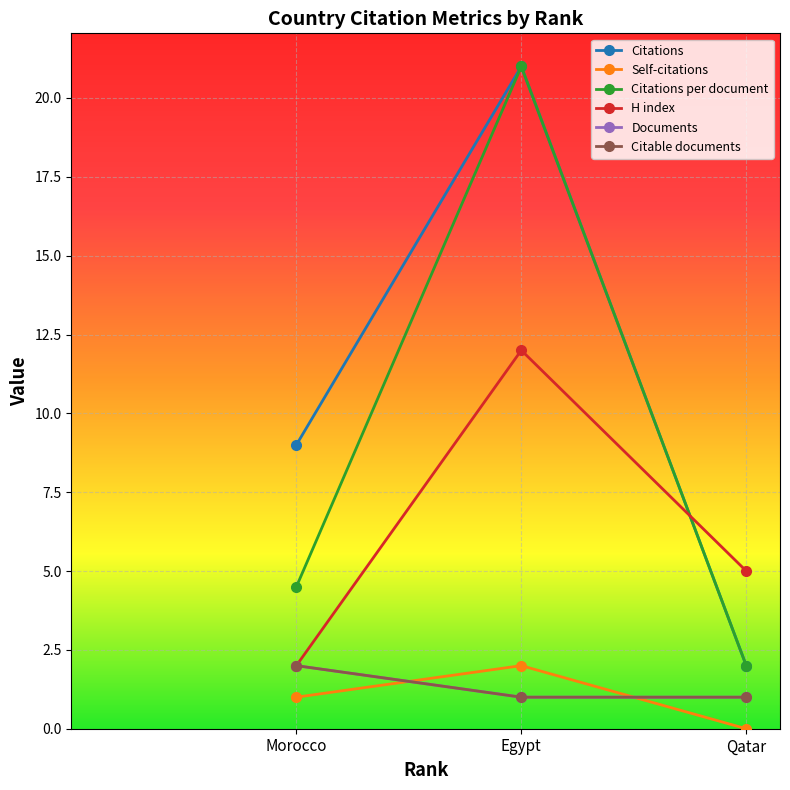

Reading left to right, list all the values displayed in this chart.

Citations: Morocco=9.0	Egypt=21.0	Qatar=2.0
Self-citations: Morocco=1.0	Egypt=2.0	Qatar=0.0
Citations per document: Morocco=4.5	Egypt=21.0	Qatar=2.0
H index: Morocco=2.0	Egypt=12.0	Qatar=5.0
Documents: Morocco=2.0	Egypt=1.0	Qatar=1.0
Citable documents: Morocco=2.0	Egypt=1.0	Qatar=1.0